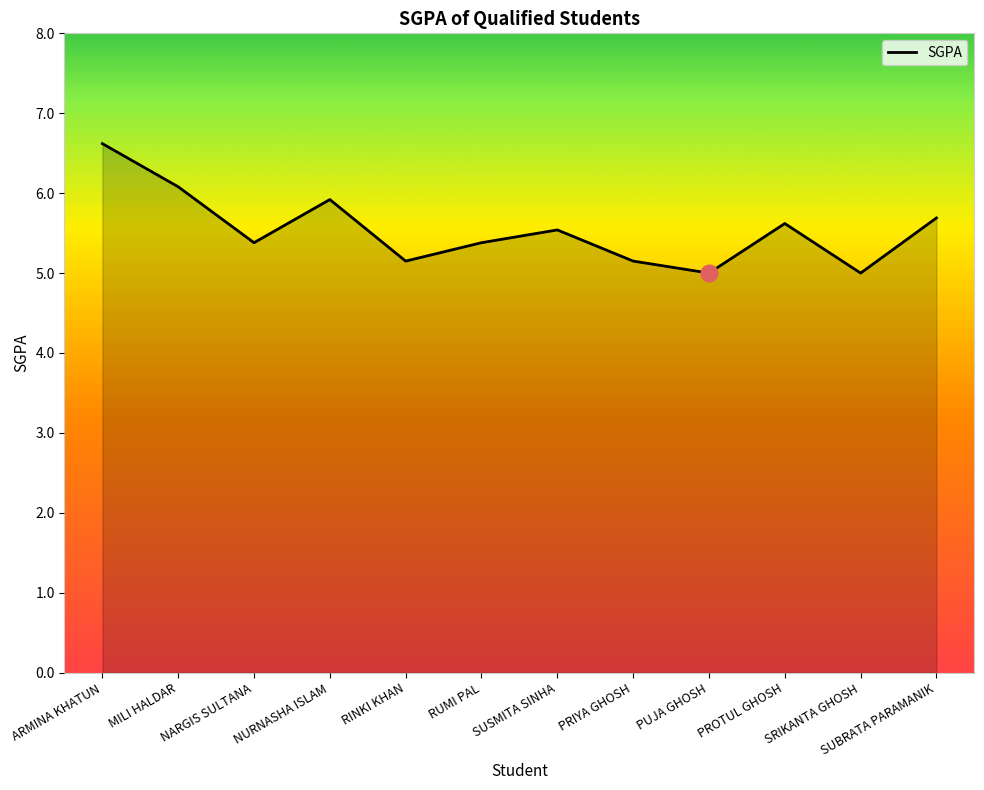

Between PUJA GHOSH and PROTUL GHOSH, which is larger?

PROTUL GHOSH